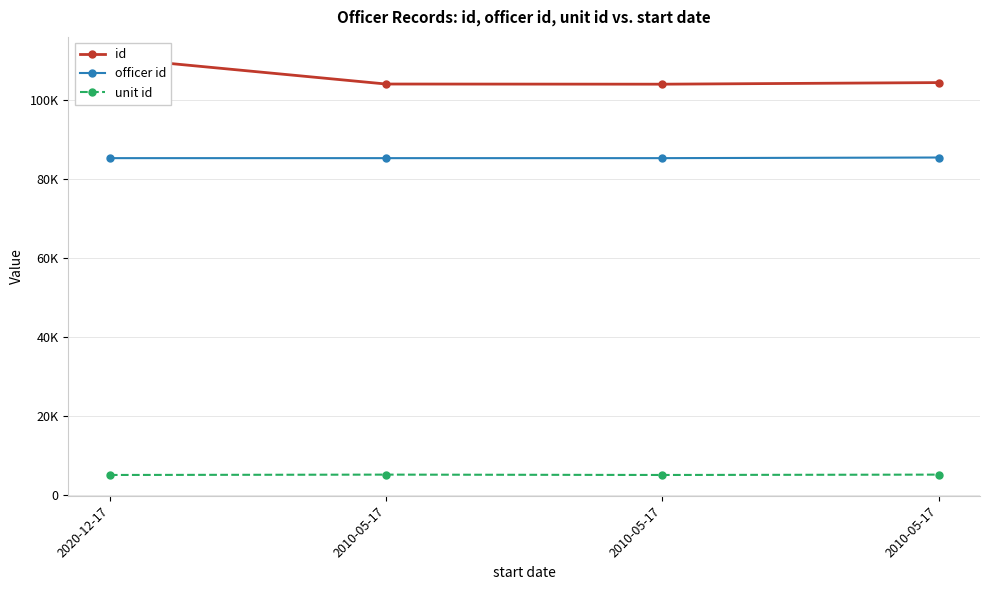

True or false: unit id and officer id intersect in this chart.

False